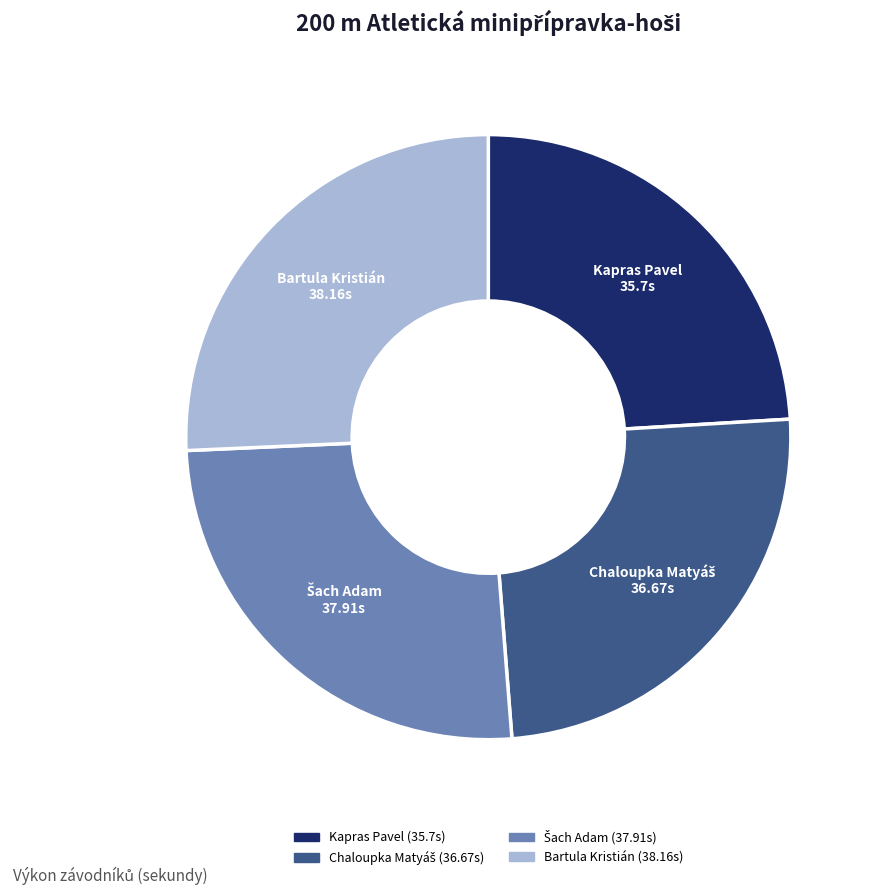

Count the number of slices in the pie.

4